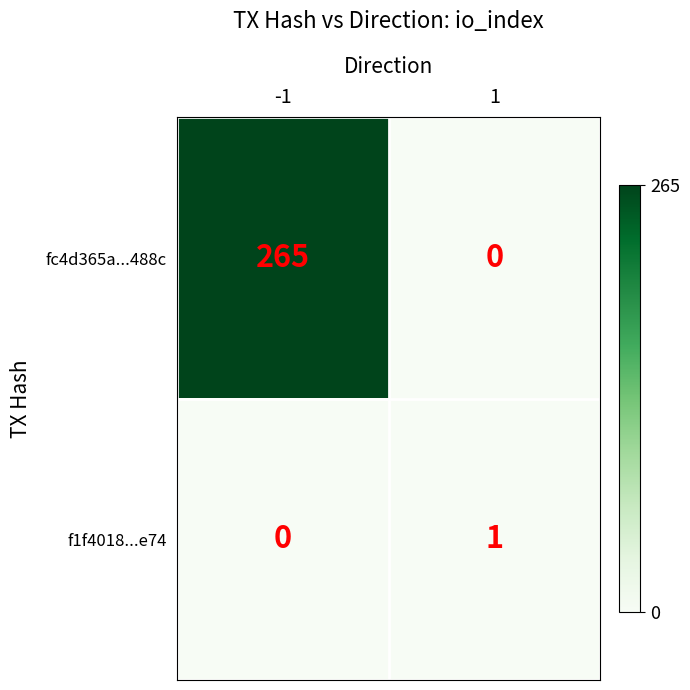

What is the greatest value displayed?

265